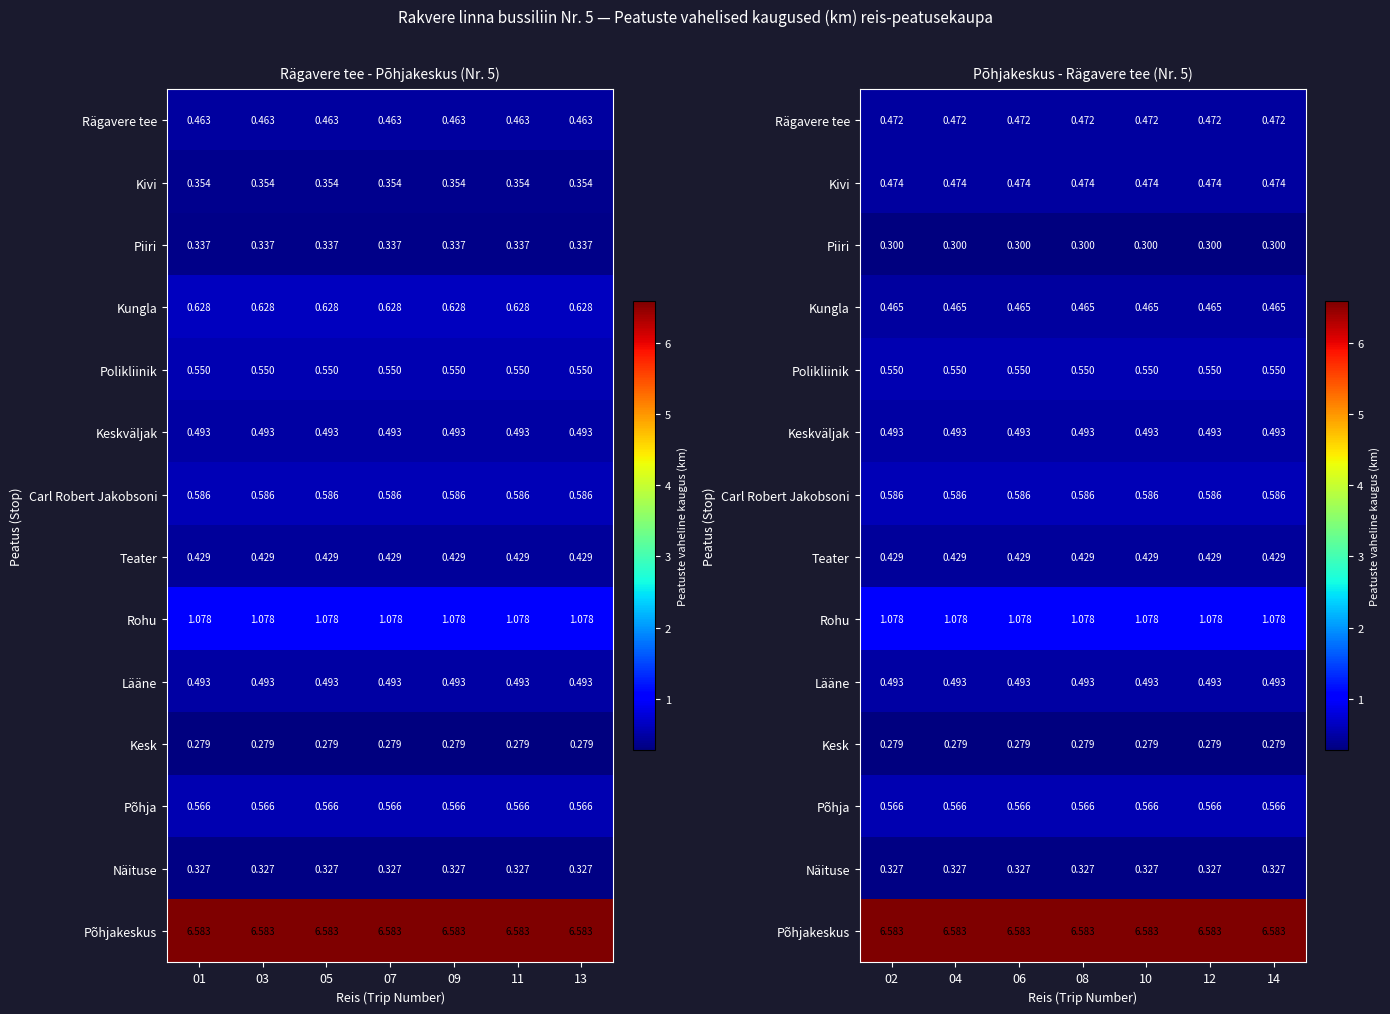

Rank the series by their maximum value, from lowest to highest.

Kesk, Piiri, Näituse, Teater, Kungla, Rägavere tee, Kivi, Keskväljak, Lääne, Polikliinik, Põhja, Carl Robert Jakobsoni, Rohu, Põhjakeskus